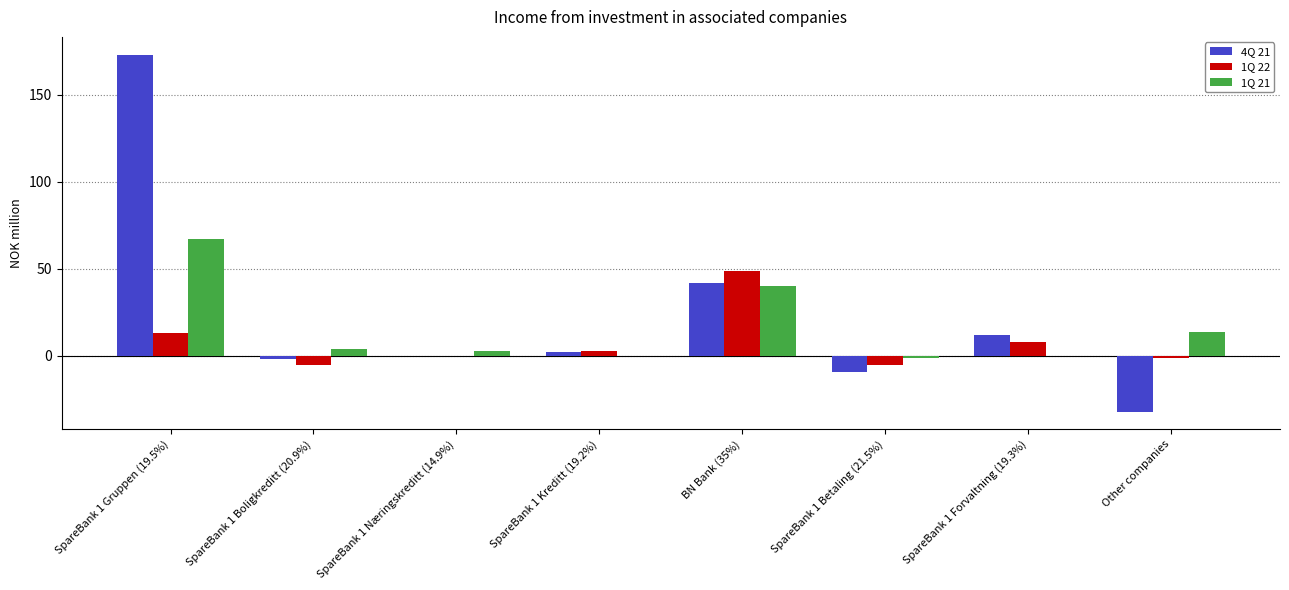

What is the sum of all 1Q 21 values?

127